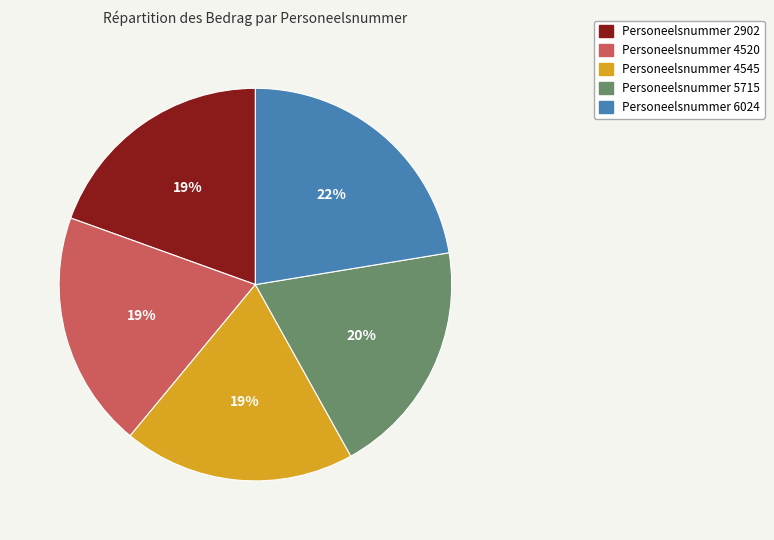

To the nearest percent, what is the difference between the largest and smallest slice percentages?

3%